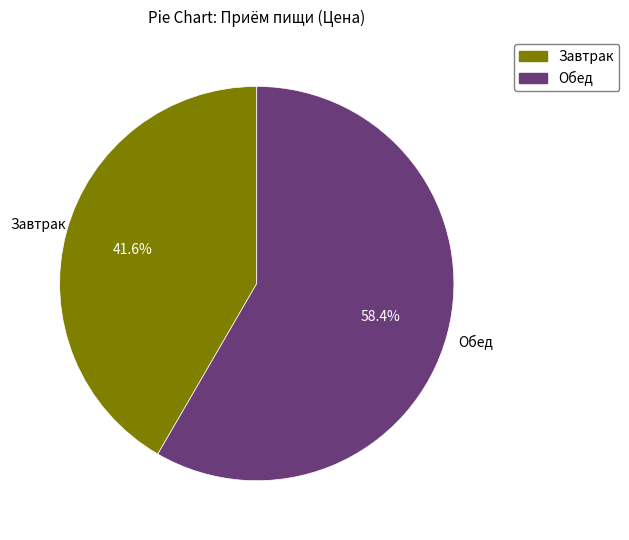

Is there a majority slice in this chart?

Yes